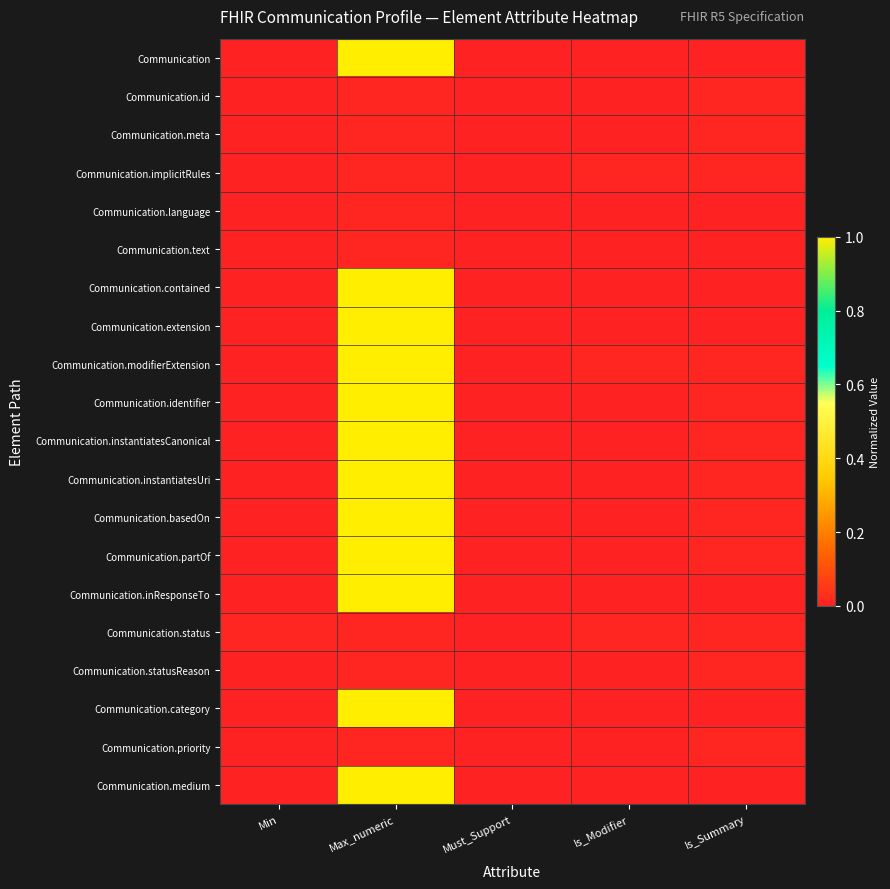

Reading left to right, extract all data points from this chart.

Communication: Min=0.0	Max_numeric=1.0	Must_Support=0.0	Is_Modifier=0.0	Is_Summary=0.0
Communication.id: Min=0.0	Max_numeric=0.0	Must_Support=0.0	Is_Modifier=0.0	Is_Summary=0.0
Communication.meta: Min=0.0	Max_numeric=0.0	Must_Support=0.0	Is_Modifier=0.0	Is_Summary=0.0
Communication.implicitRules: Min=0.0	Max_numeric=0.0	Must_Support=0.0	Is_Modifier=0.0	Is_Summary=0.0
Communication.language: Min=0.0	Max_numeric=0.0	Must_Support=0.0	Is_Modifier=0.0	Is_Summary=0.0
Communication.text: Min=0.0	Max_numeric=0.0	Must_Support=0.0	Is_Modifier=0.0	Is_Summary=0.0
Communication.contained: Min=0.0	Max_numeric=1.0	Must_Support=0.0	Is_Modifier=0.0	Is_Summary=0.0
Communication.extension: Min=0.0	Max_numeric=1.0	Must_Support=0.0	Is_Modifier=0.0	Is_Summary=0.0
Communication.modifierExtension: Min=0.0	Max_numeric=1.0	Must_Support=0.0	Is_Modifier=0.0	Is_Summary=0.0
Communication.identifier: Min=0.0	Max_numeric=1.0	Must_Support=0.0	Is_Modifier=0.0	Is_Summary=0.0
Communication.instantiatesCanonical: Min=0.0	Max_numeric=1.0	Must_Support=0.0	Is_Modifier=0.0	Is_Summary=0.0
Communication.instantiatesUri: Min=0.0	Max_numeric=1.0	Must_Support=0.0	Is_Modifier=0.0	Is_Summary=0.0
Communication.basedOn: Min=0.0	Max_numeric=1.0	Must_Support=0.0	Is_Modifier=0.0	Is_Summary=0.0
Communication.partOf: Min=0.0	Max_numeric=1.0	Must_Support=0.0	Is_Modifier=0.0	Is_Summary=0.0
Communication.inResponseTo: Min=0.0	Max_numeric=1.0	Must_Support=0.0	Is_Modifier=0.0	Is_Summary=0.0
Communication.status: Min=0.0	Max_numeric=0.0	Must_Support=0.0	Is_Modifier=0.0	Is_Summary=0.0
Communication.statusReason: Min=0.0	Max_numeric=0.0	Must_Support=0.0	Is_Modifier=0.0	Is_Summary=0.0
Communication.category: Min=0.0	Max_numeric=1.0	Must_Support=0.0	Is_Modifier=0.0	Is_Summary=0.0
Communication.priority: Min=0.0	Max_numeric=0.0	Must_Support=0.0	Is_Modifier=0.0	Is_Summary=0.0
Communication.medium: Min=0.0	Max_numeric=1.0	Must_Support=0.0	Is_Modifier=0.0	Is_Summary=0.0